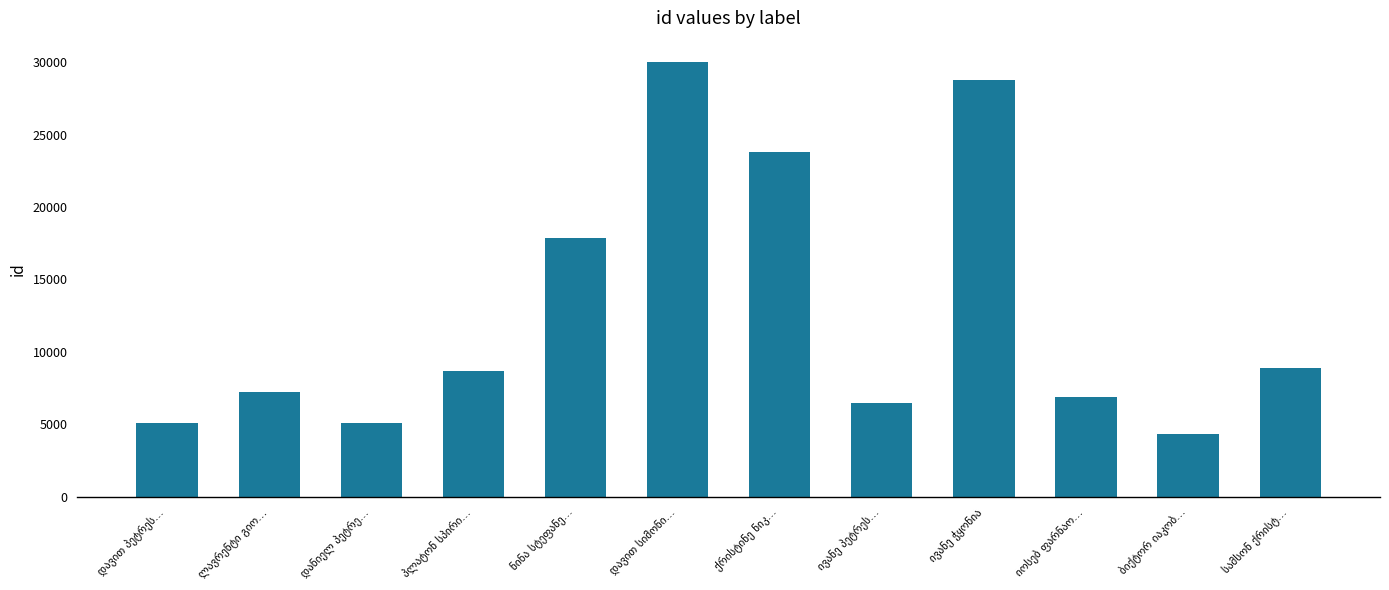

What is the greatest value displayed?

29993